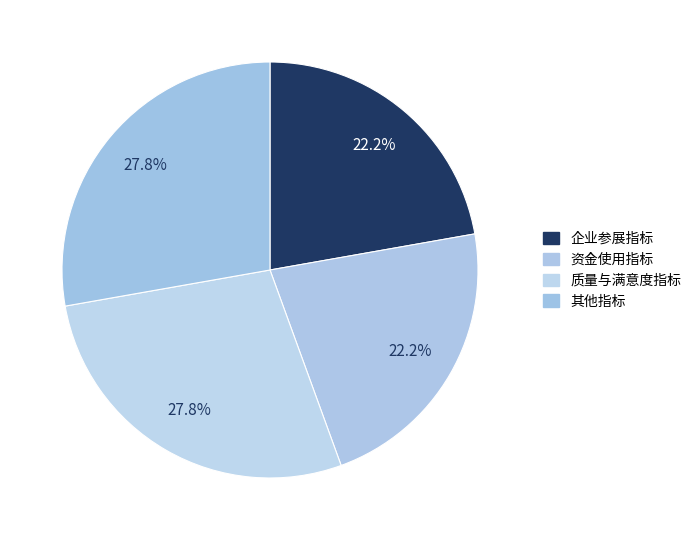

How many segments does this pie chart have?

4